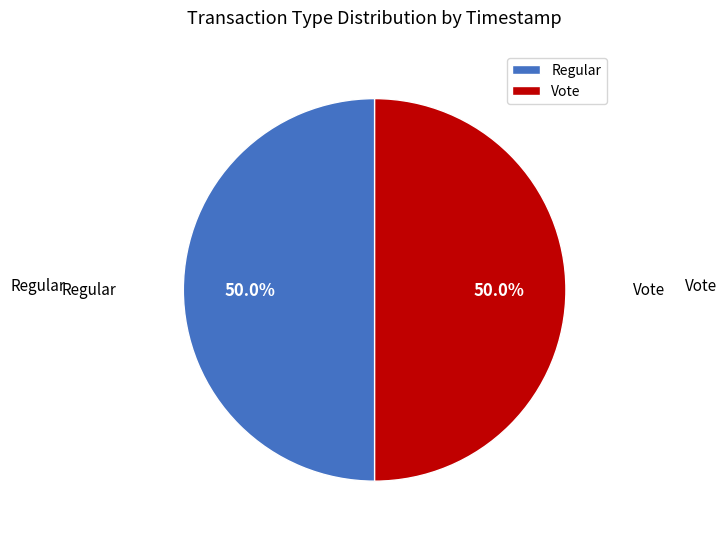

Is it true that Regular is 63% of the pie?

False